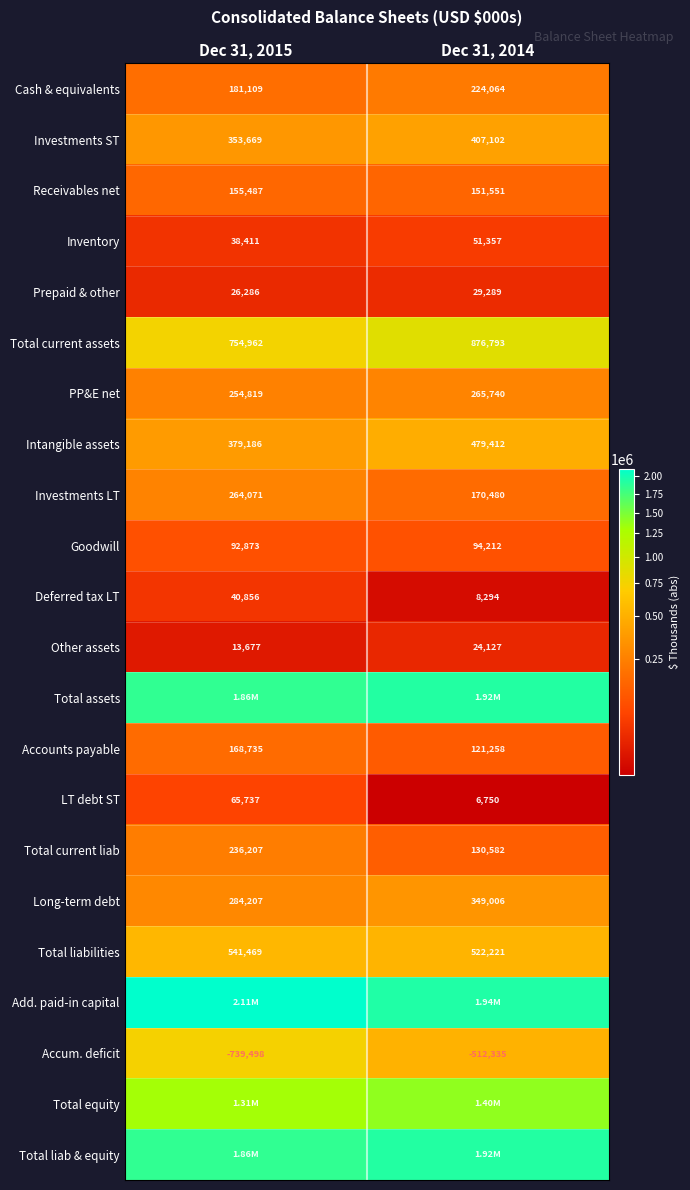

What is the total value across all series at Dec 31, 2014?

11602404